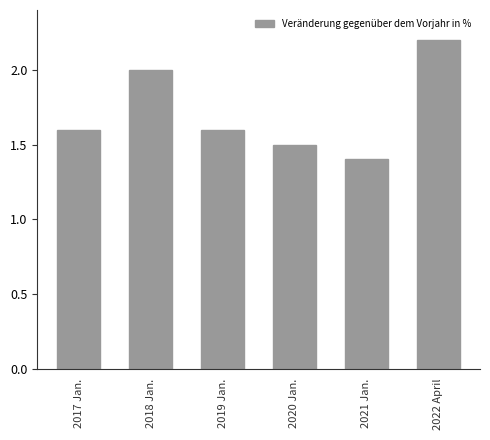

Does the chart contain stacked bars?

No